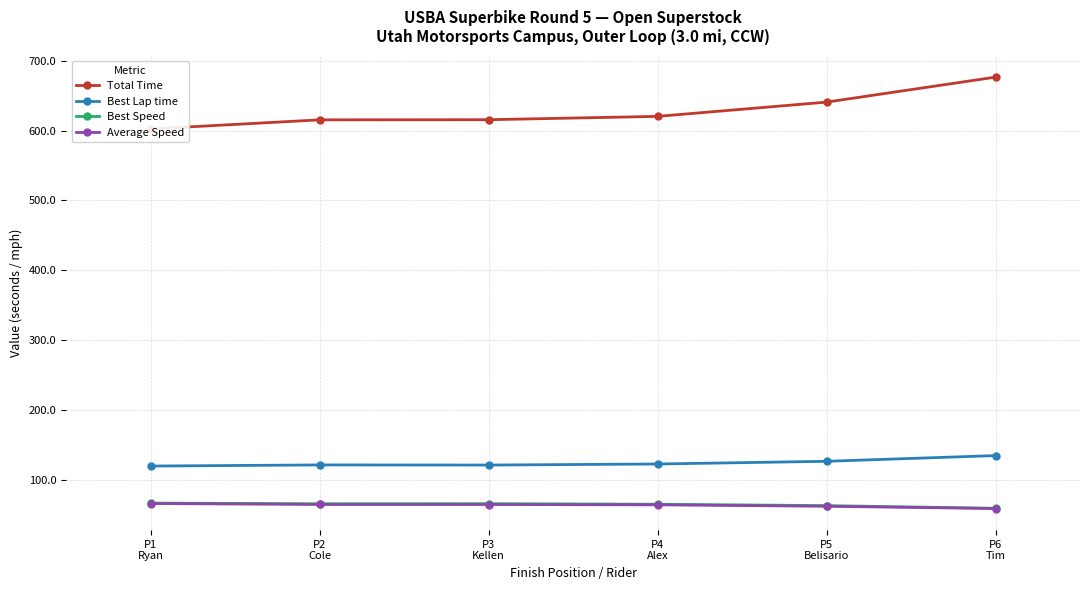

Reading left to right, list all the values displayed in this chart.

Total Time: 602.2	615.3	615.5	620.3	640.7	676.5
Best Lap time: 119.4	121.0	120.8	122.3	126.2	134.4
Best Speed: 66.3	65.4	65.5	64.7	62.7	58.9
Average Speed: 65.8	64.4	64.3	63.8	61.8	58.5